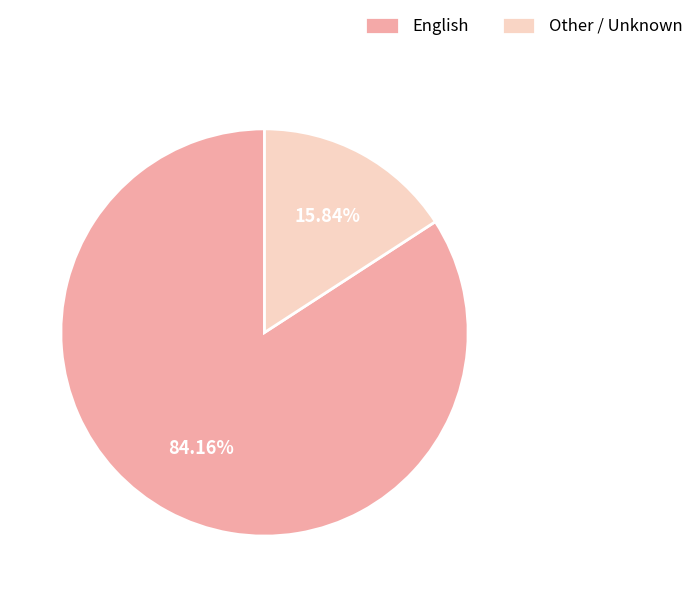

The English slice represents 84% of the pie. True or false?

True